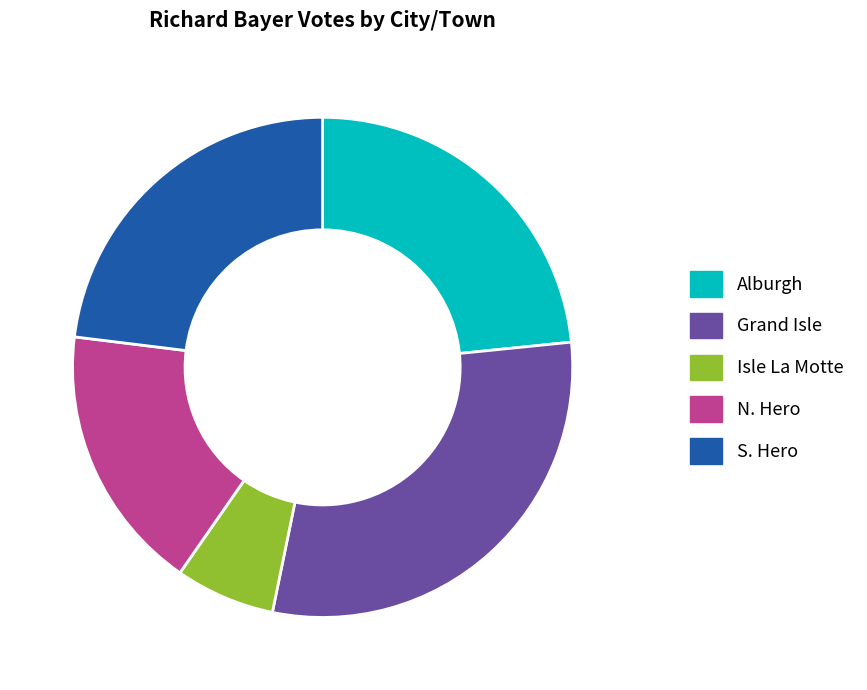

Combined, do N. Hero and Isle La Motte account for over 50%?

No